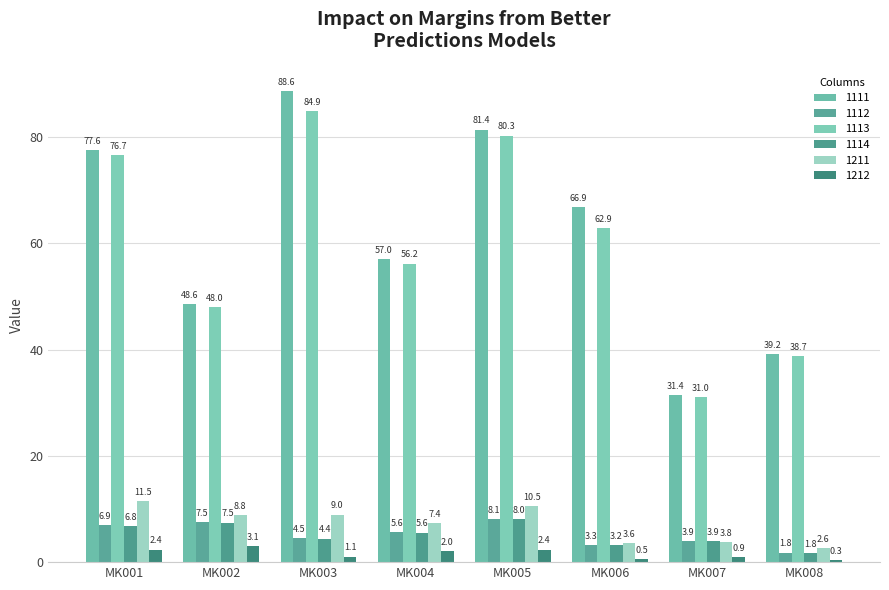

Rank the series at MK004 from highest to lowest value.

1111, 1113, 1211, 1112, 1114, 1212